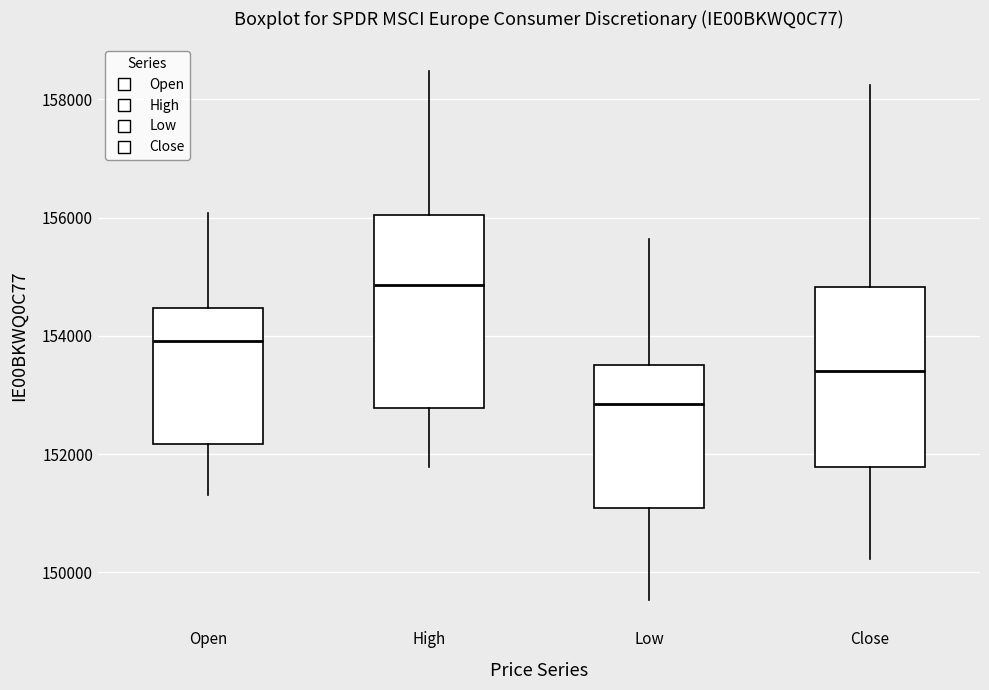

Reading left to right, transcribe this box plot: for each box, give where its median line is, the range the box spans, and where its two whiskers end, as read against the y-axis. The values are not printed on the chart, so give them approximately, as read against the axis.

Open: median 154000, box 152200 to 154400, whiskers 151400 to 156000
High: median 154800, box 152800 to 156000, whiskers 151800 to 158400
Low: median 152800, box 151000 to 153600, whiskers 149600 to 155600
Close: median 153400, box 151800 to 154800, whiskers 150200 to 158200